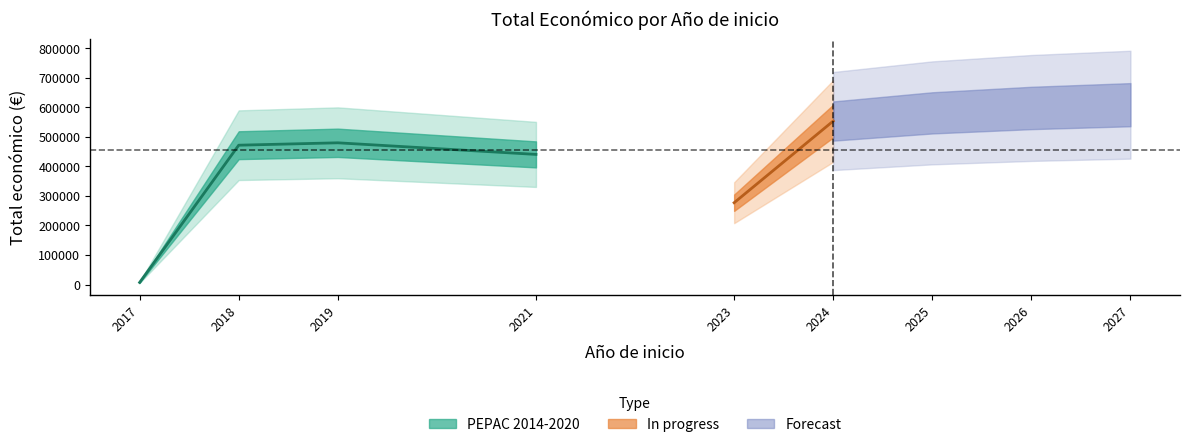

Reading left to right, what are all the values shown in this chart?

7000	471472	479561	440317	276794	553196